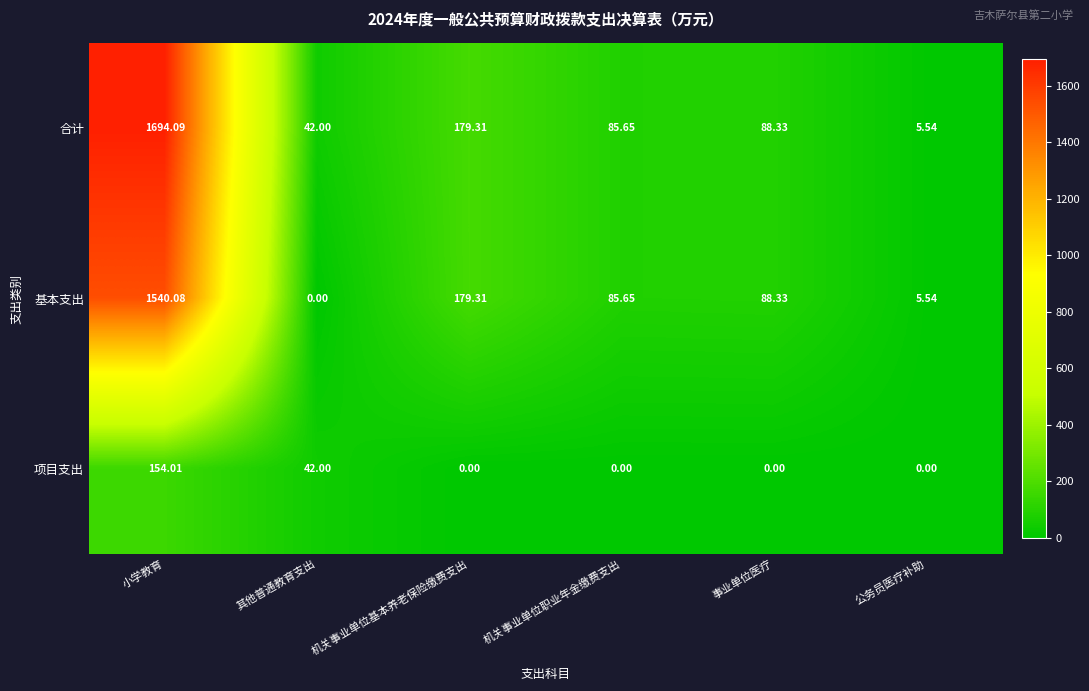

List the series in order of their peak value, lowest first.

项目支出, 基本支出, 合计